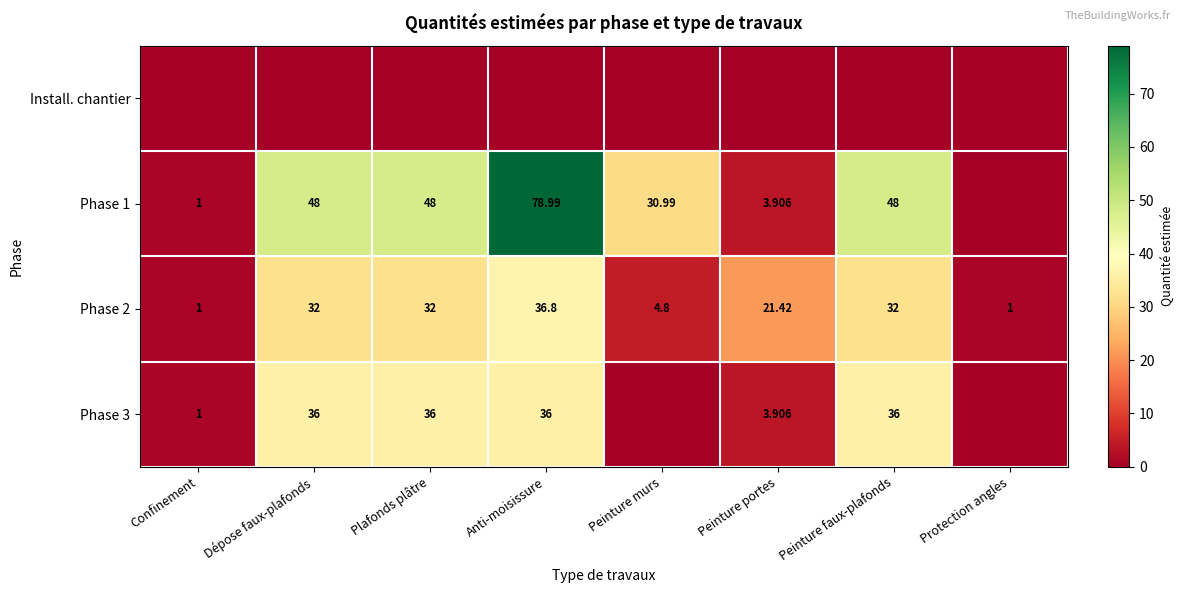

Count the number of categories in the chart.

8